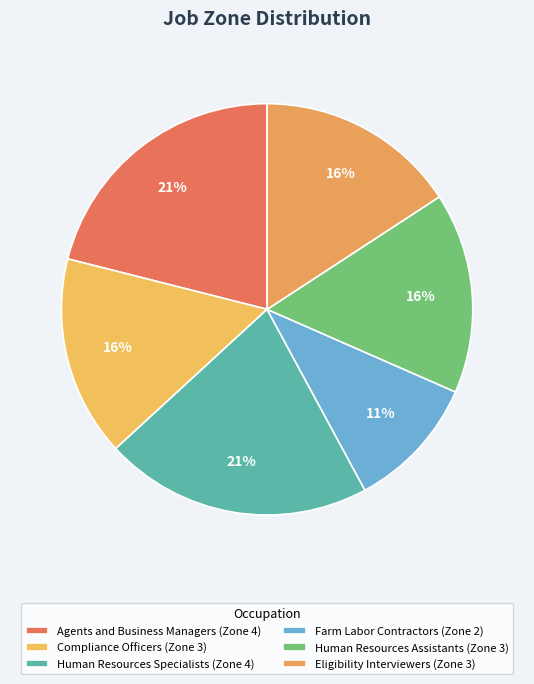

Which category has the smallest portion of the pie?

Farm Labor Contractors